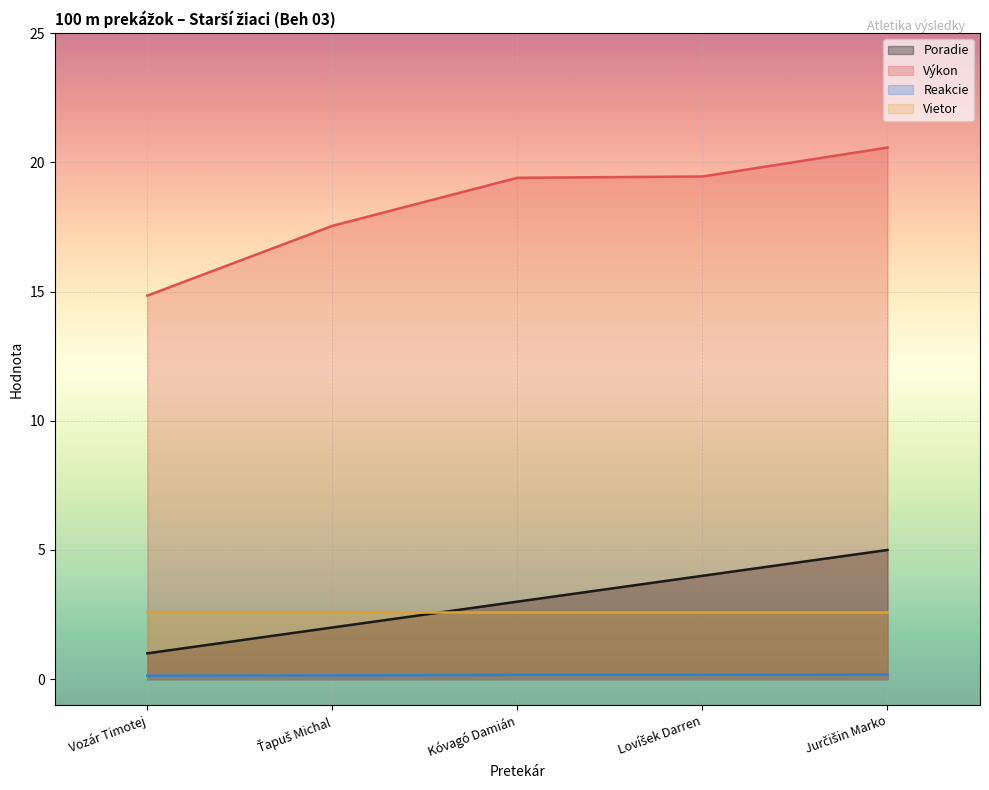

True or false: Reakcie has more than 1 interior local peaks.

False